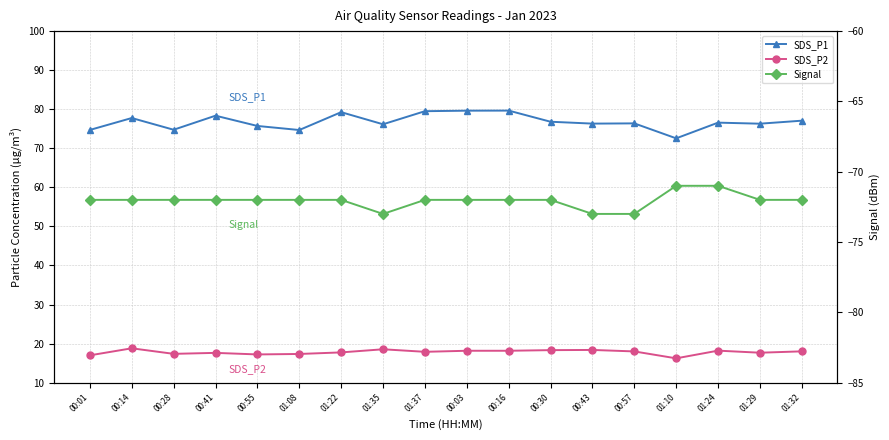

List the series in order of their peak value, highest first.

SDS_P1, SDS_P2, Signal